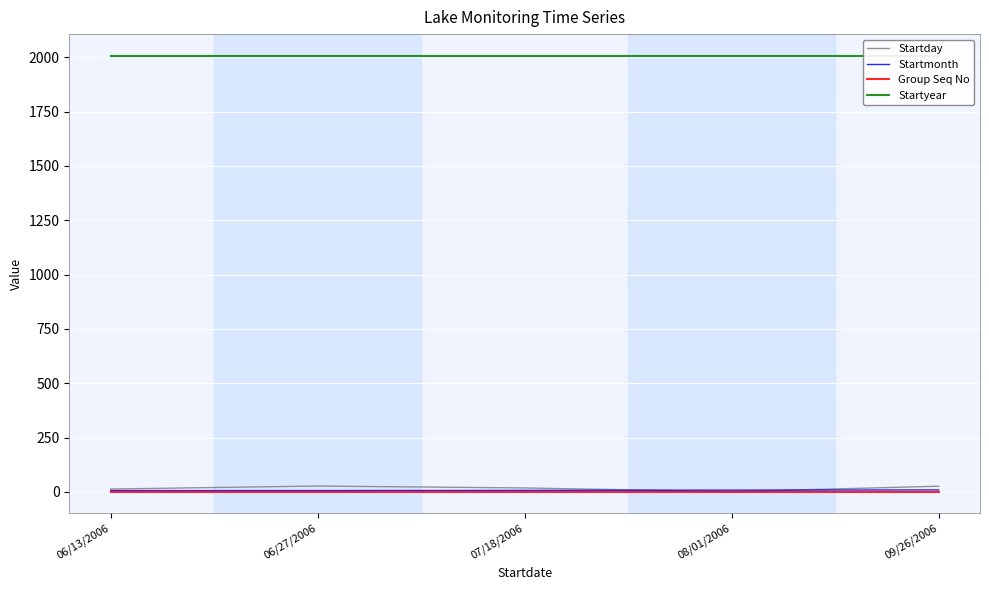

What are all the series names shown in the legend?

Startday, Startmonth, Group Seq No, Startyear